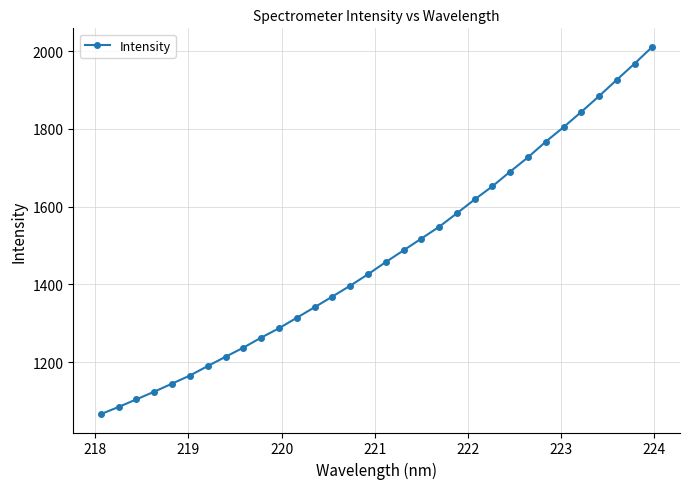

What is the sum of all values?

47206.0